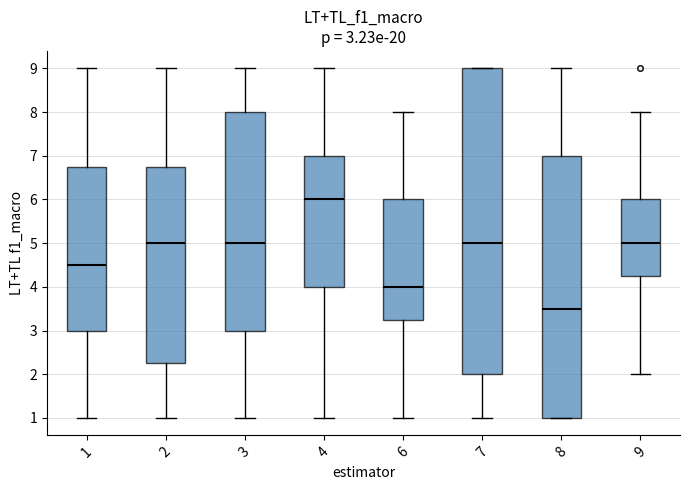

Which box has the highest median line?

4